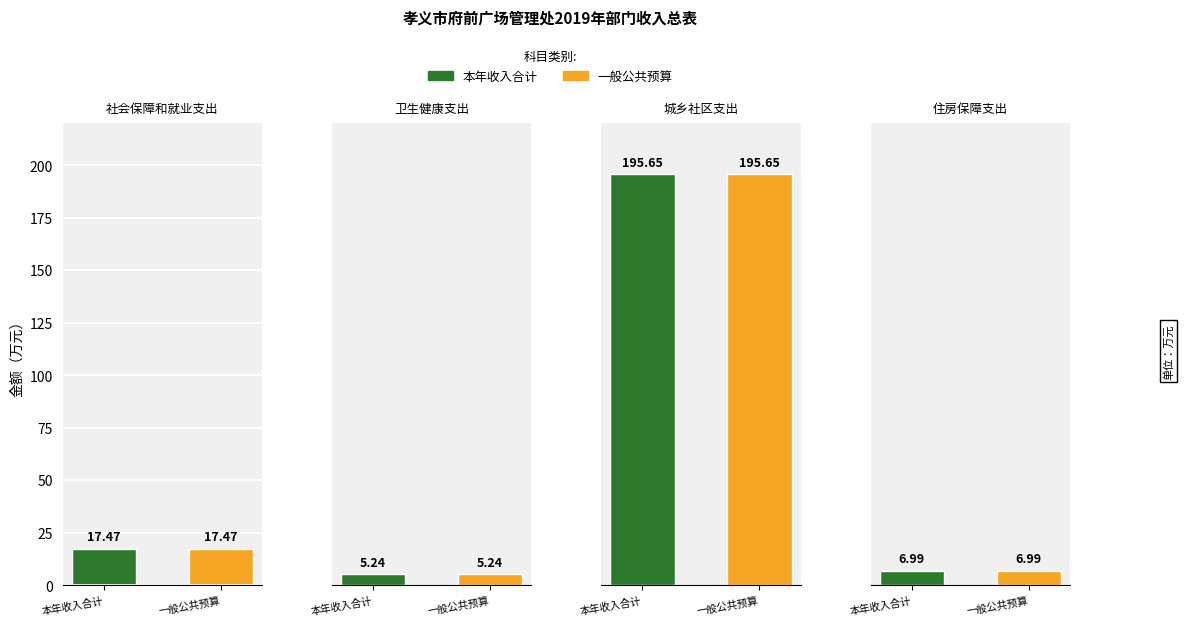

List the series in order of their peak value, lowest first.

本年收入合计, 一般公共预算